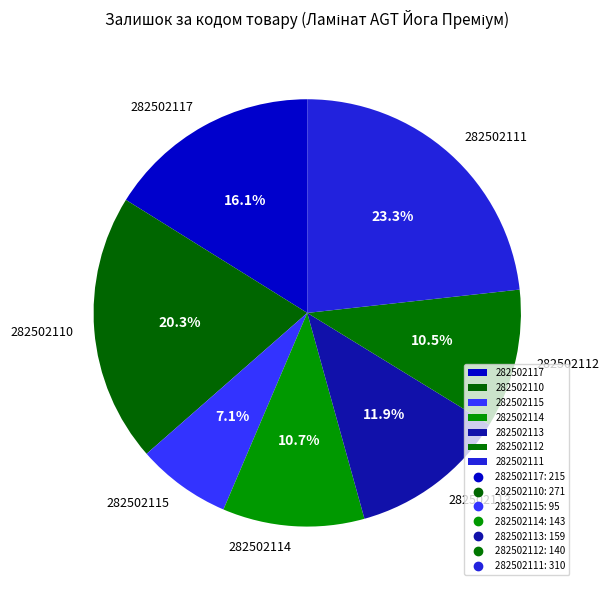

What percentage is the 282502111 slice, to the nearest percent?

23%